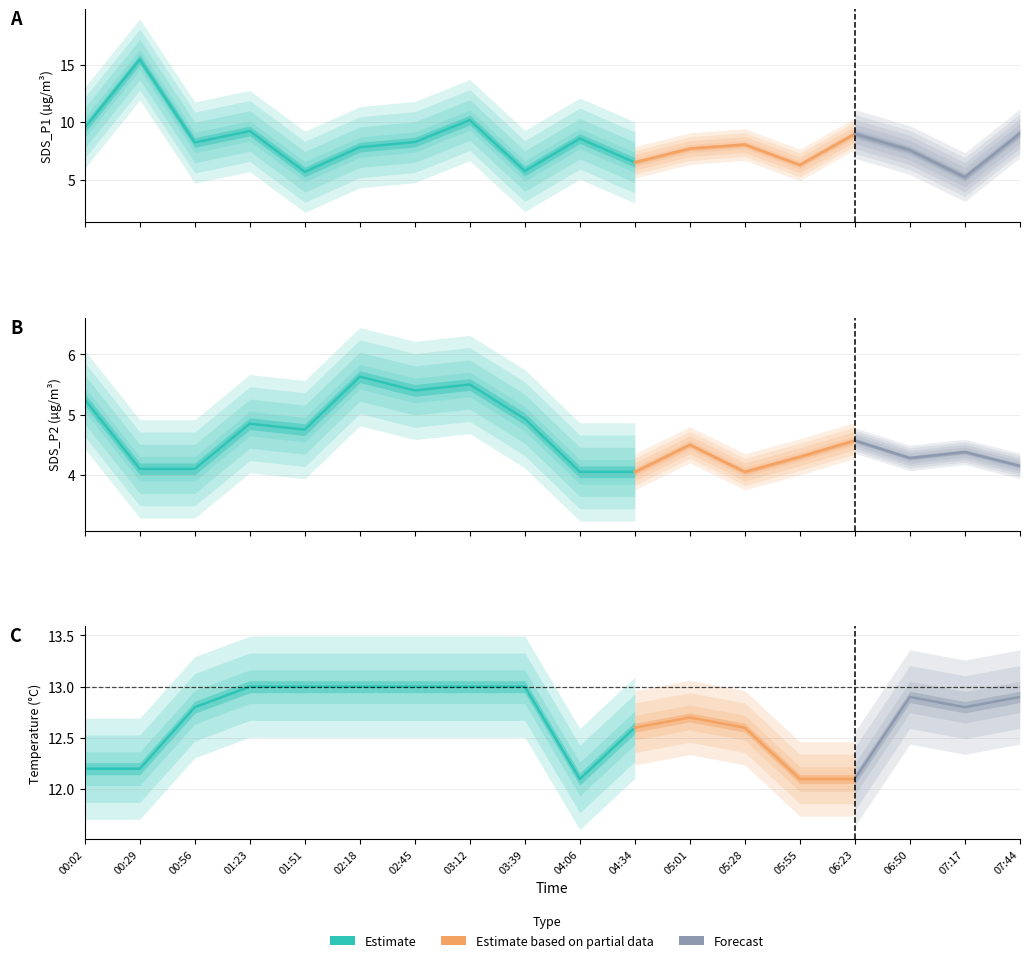

At which label is SDS_P1 closest to 10?

03:12